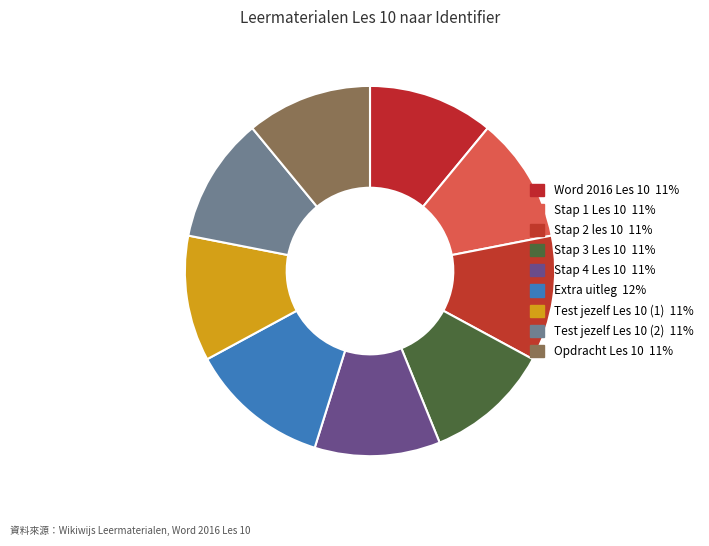

How many segments does this pie chart have?

9